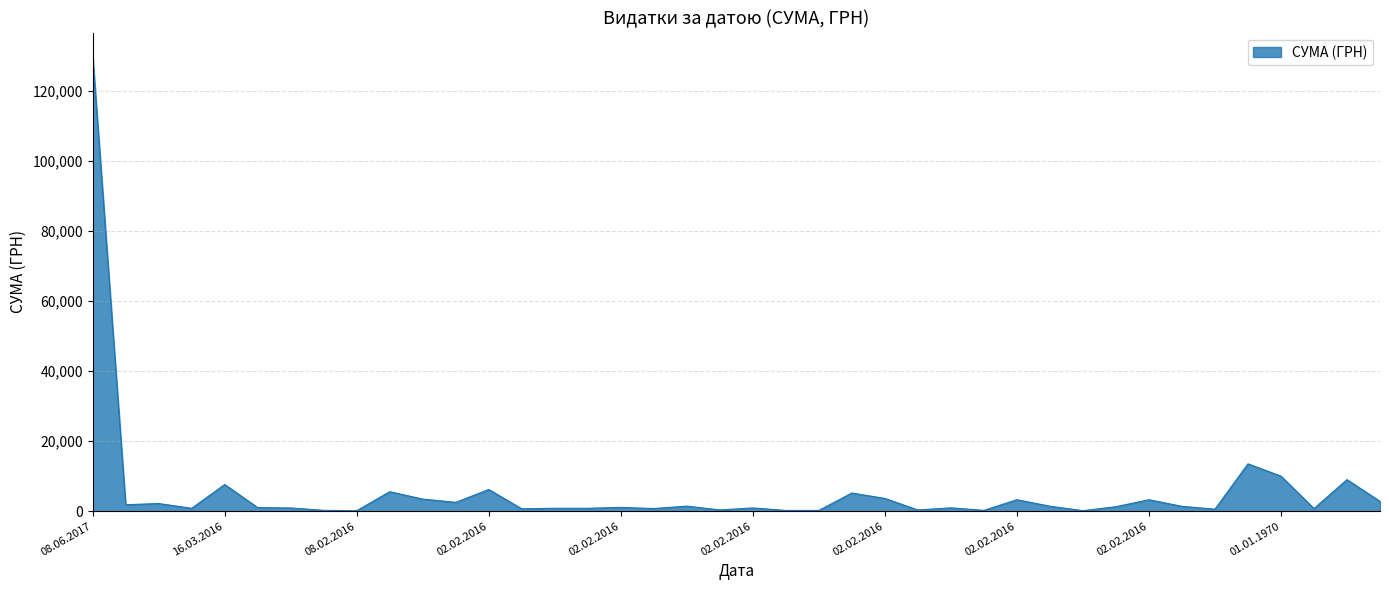

What is the maximum value shown in the chart?

130000.0